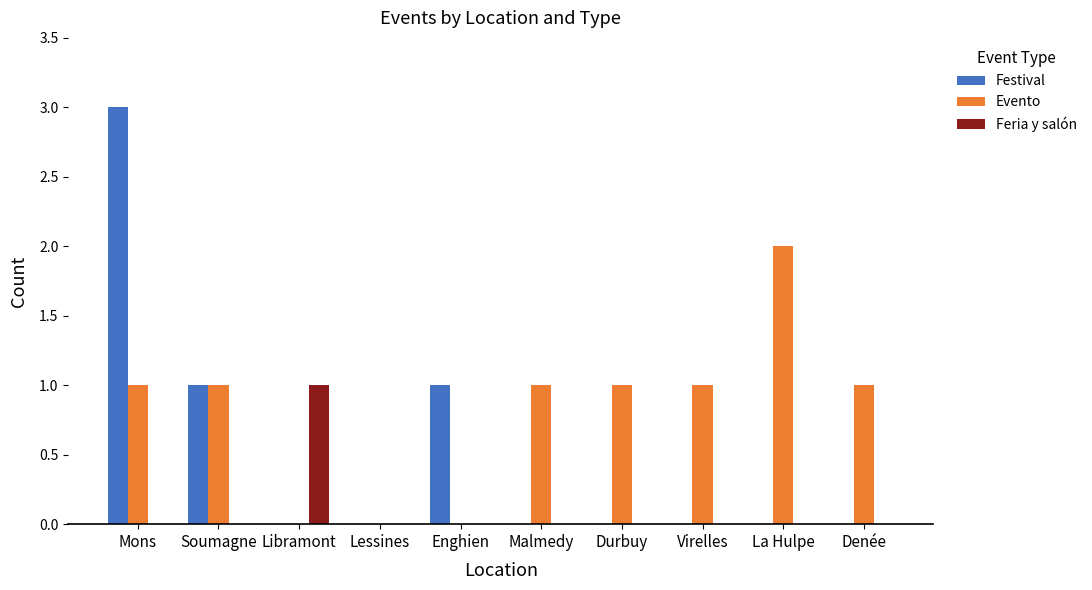

Reading left to right, what are all the values shown in this chart?

Festival: Mons=3	Soumagne=1	Libramont=0	Lessines=0	Enghien=1	Malmedy=0	Durbuy=0	Virelles=0	La Hulpe=0	Denée=0
Evento: Mons=1	Soumagne=1	Libramont=0	Lessines=0	Enghien=0	Malmedy=1	Durbuy=1	Virelles=1	La Hulpe=2	Denée=1
Feria y salón: Mons=0	Soumagne=0	Libramont=1	Lessines=0	Enghien=0	Malmedy=0	Durbuy=0	Virelles=0	La Hulpe=0	Denée=0